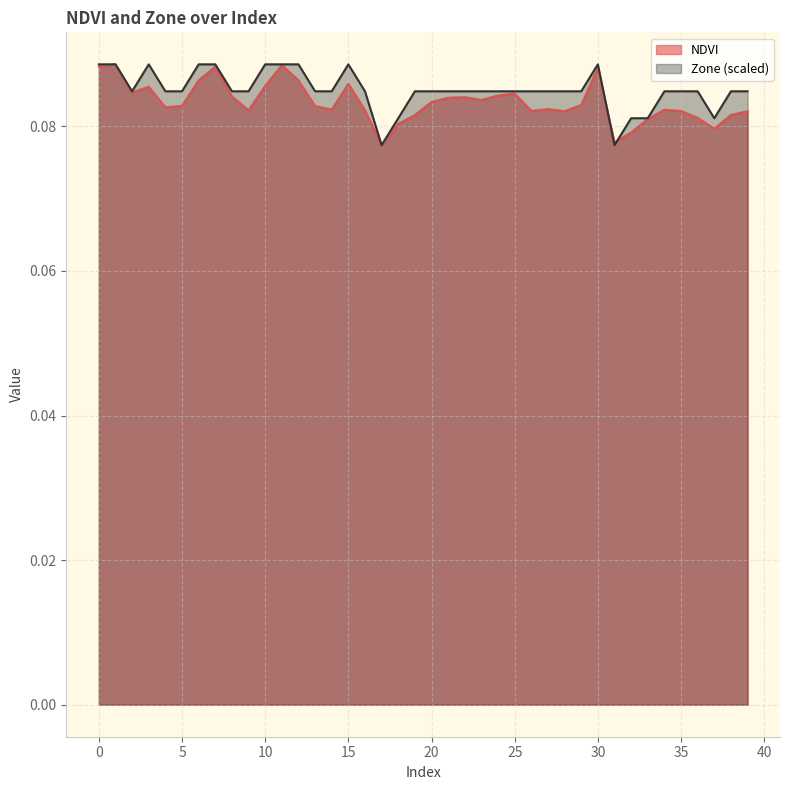

List the labels in order of Zone value, largest first.

0, 1, 3, 6, 7, 10, 11, 12, 15, 30, 2, 4, 5, 8, 9, 13, 14, 16, 19, 20, 21, 22, 23, 24, 25, 26, 27, 28, 29, 34, 35, 36, 38, 39, 18, 32, 33, 37, 17, 31